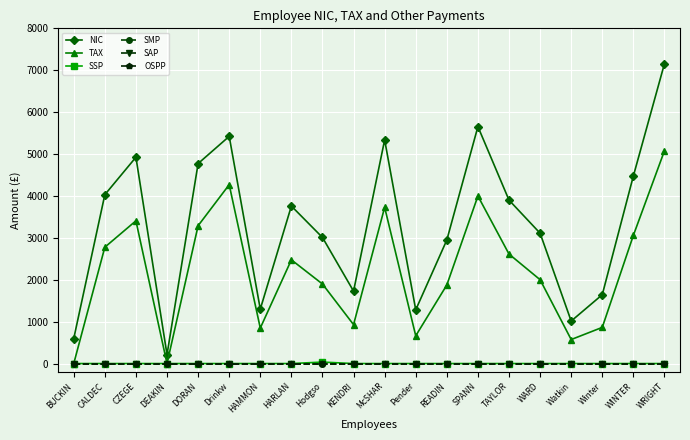

What is the difference between the NIC values at DEAKIN and HARLAN?

3544.9